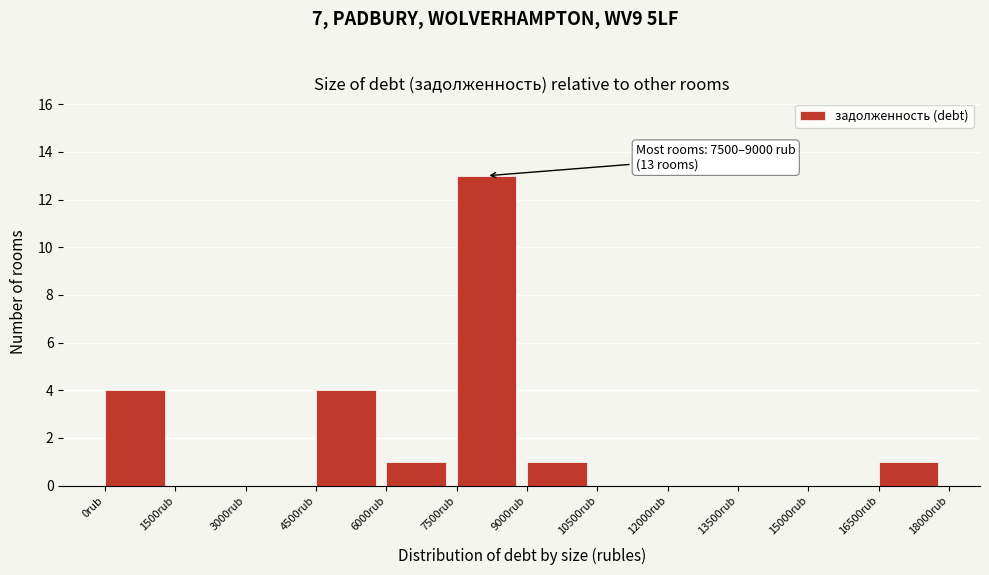

Which range on the x-axis has the tallest bar?

7500 to 9000